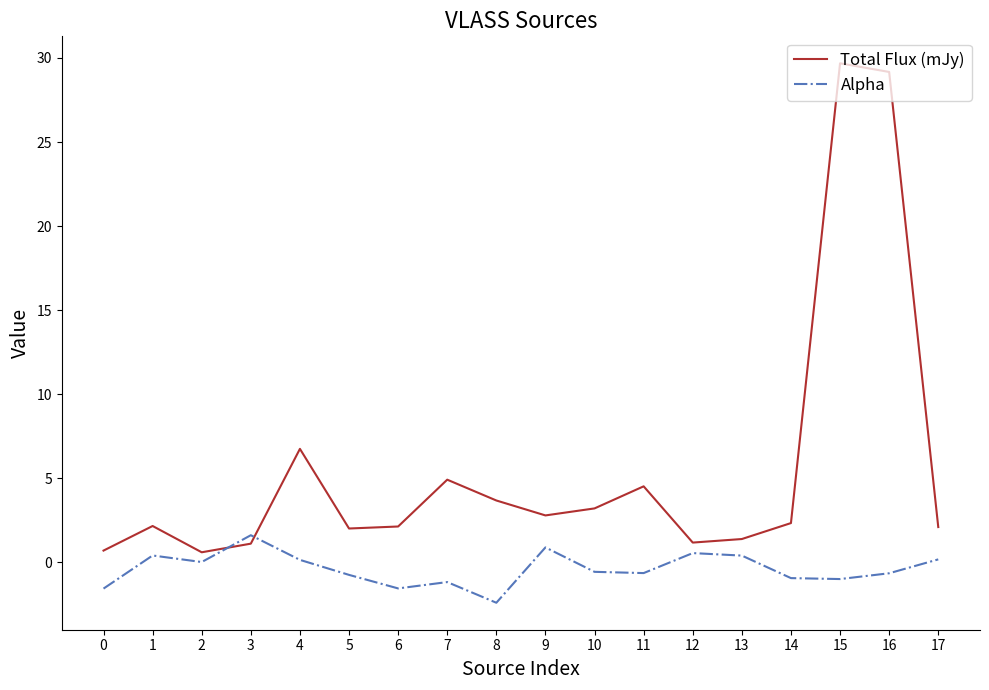

Rank the series by their average value, from highest to lowest.

Total Flux (mJy), Alpha